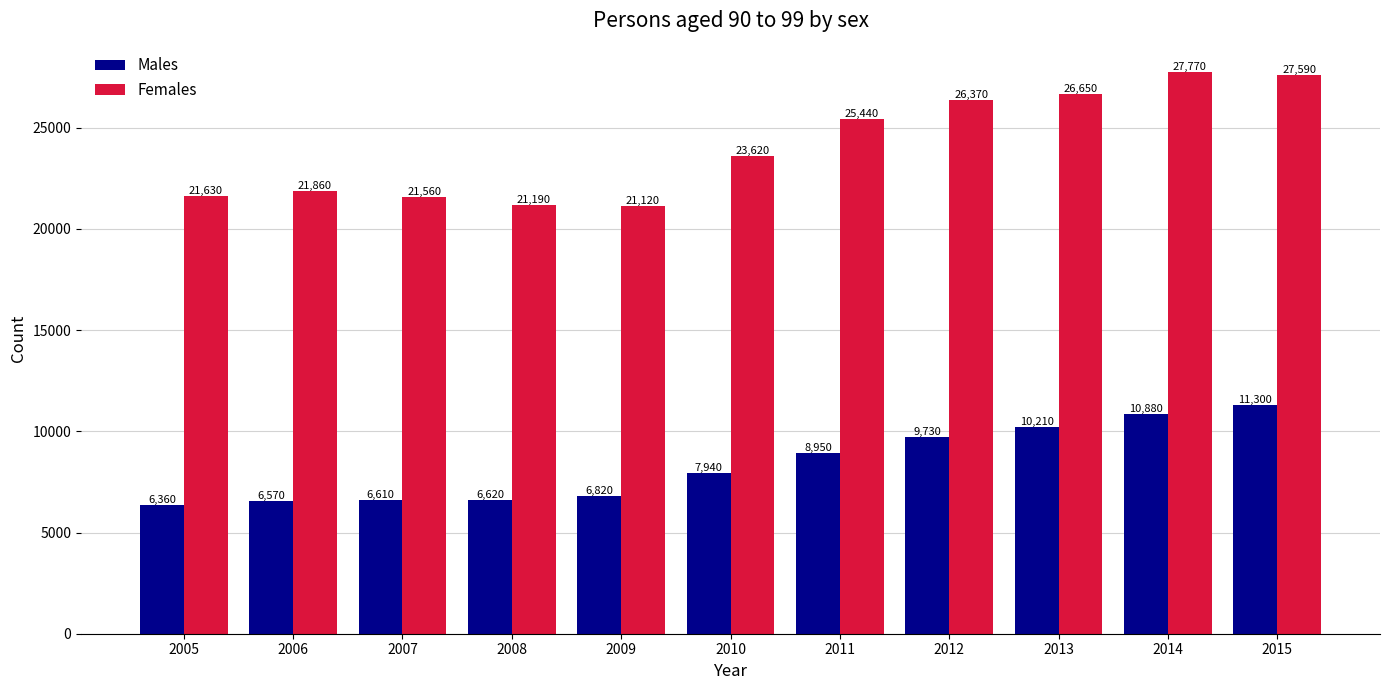

At 2014, list the series in order from largest to smallest.

Females, Males